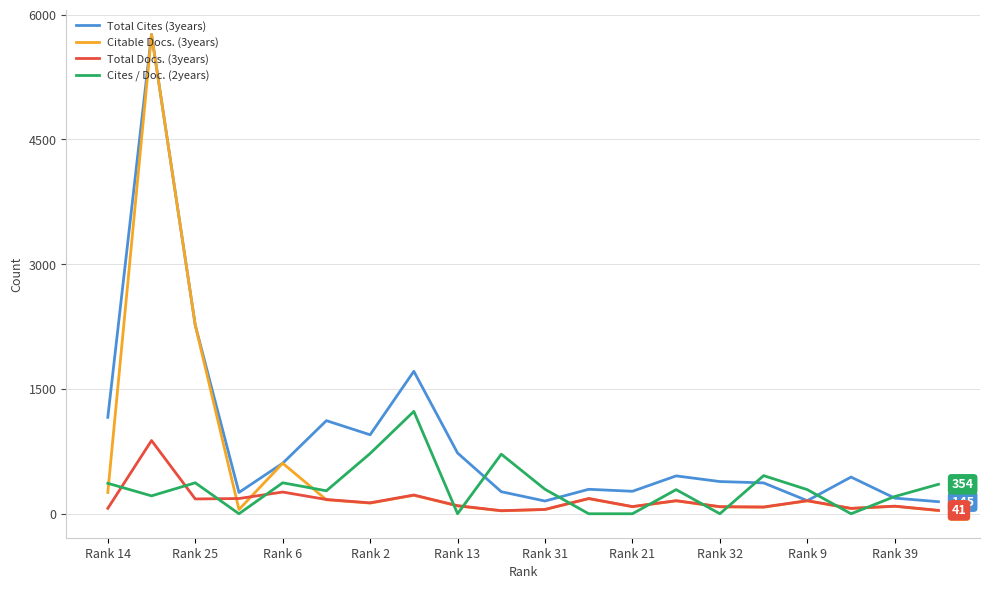

What is the sum of all Total Cites (3years) values?

17686